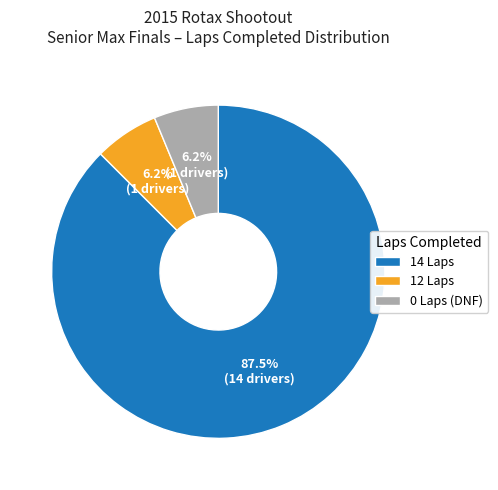

Which category accounts for the majority?

14 Laps